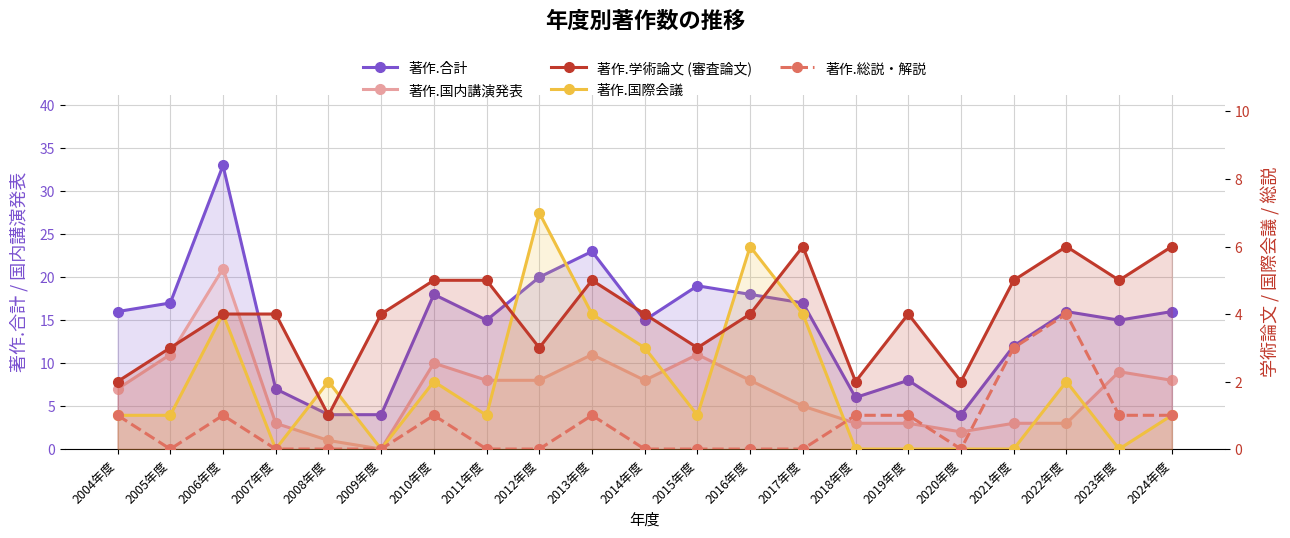

In 著作.学術論文 (審査論文), how many points are higher than both neighbors (excluding endpoints)?

4